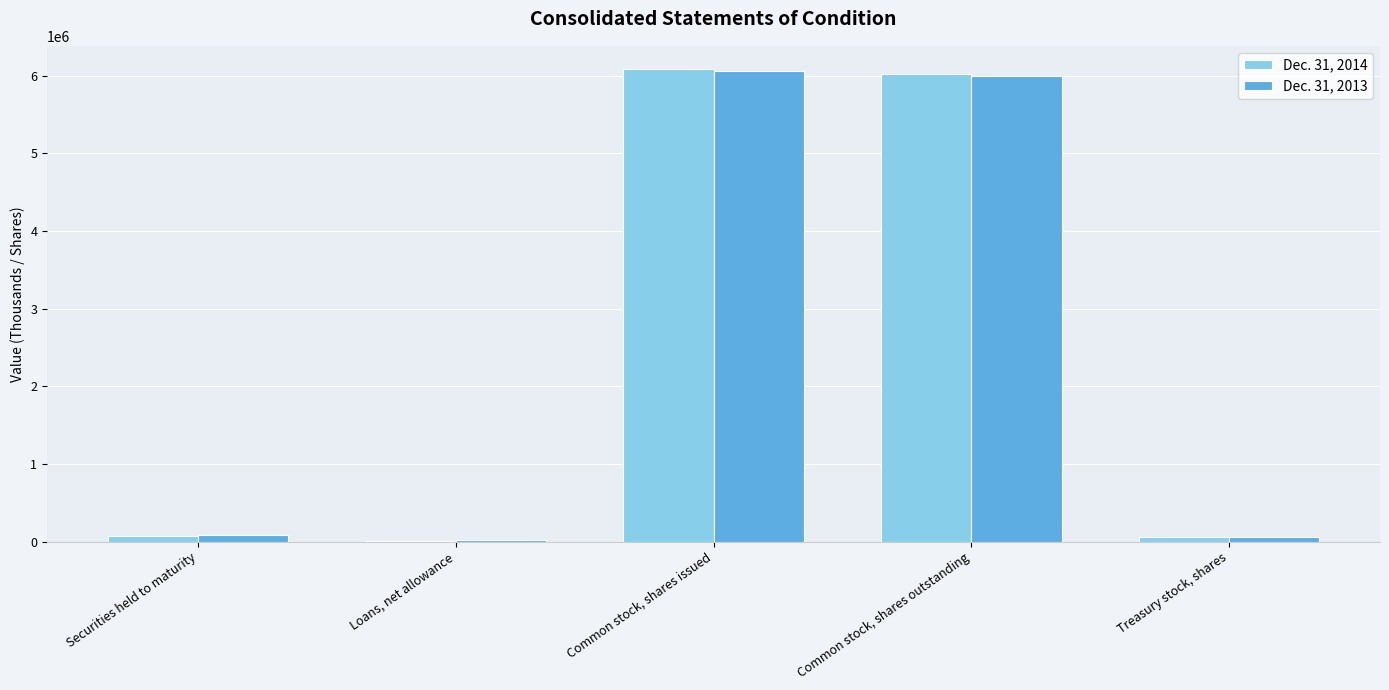

True or false: Dec. 31, 2014 has a value of 6015650 at Common stock, shares outstanding.

True